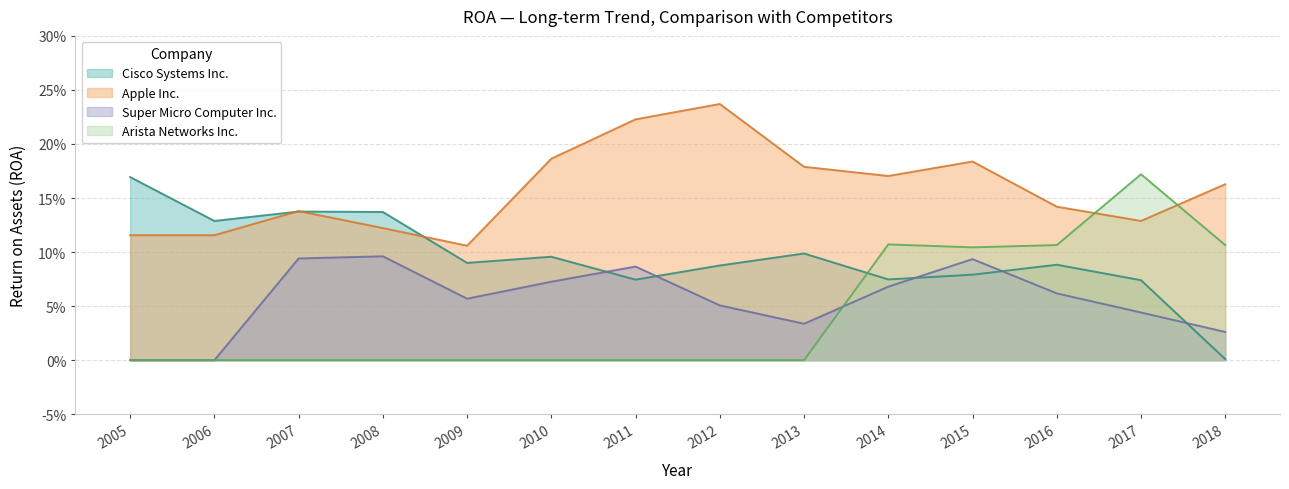

What is the difference between the maximum and minimum values in the Apple Inc. series?

0.1